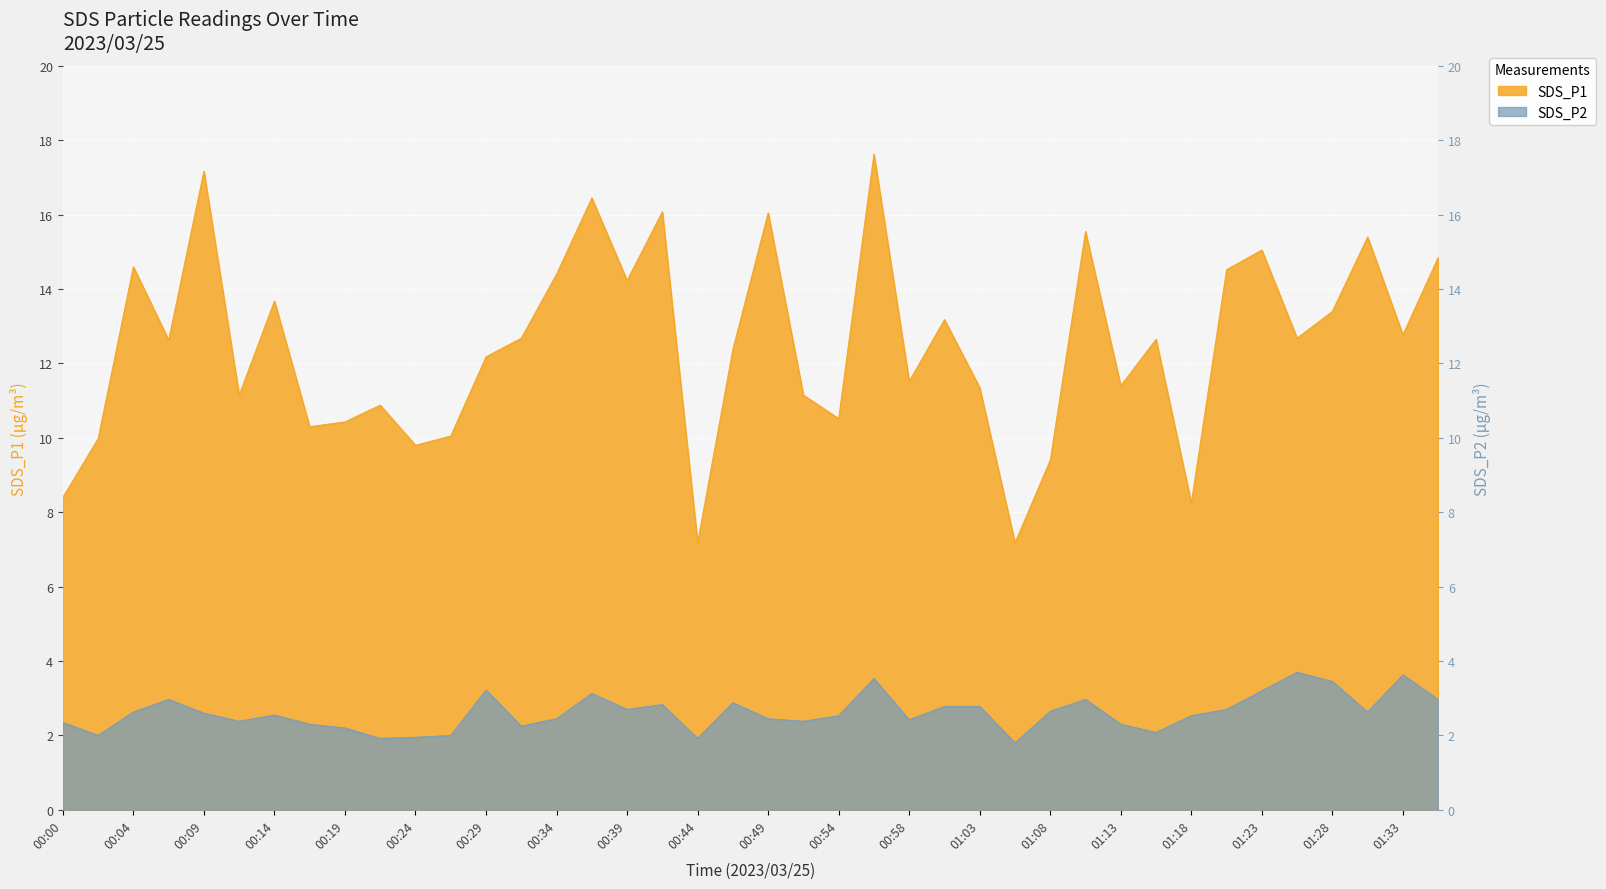

True or false: SDS_P2 and SDS_P1 intersect in this chart.

False